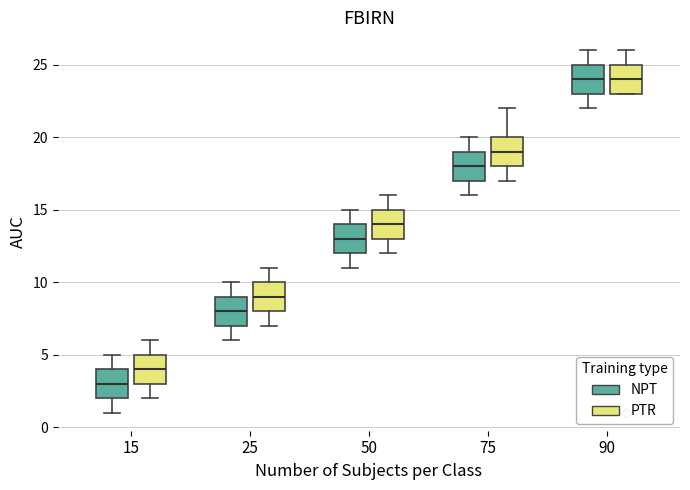

Where does the median line of the box for 15 (NPT) sit on the y-axis? The values are not printed on the chart, so give them approximately, as read against the axis.

3